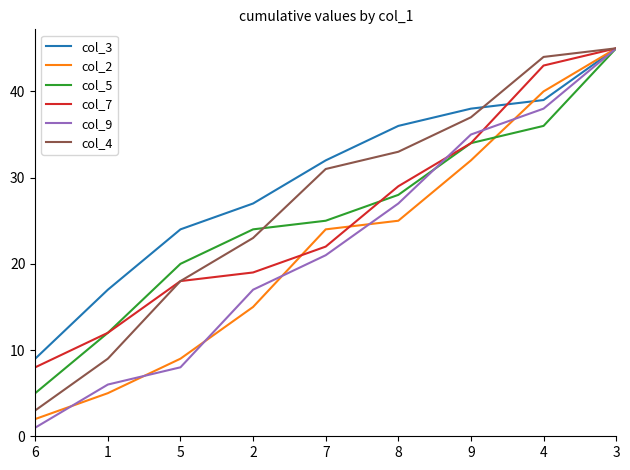

Rank the categories by col_5 value from lowest to highest.

6, 1, 5, 2, 7, 8, 9, 4, 3